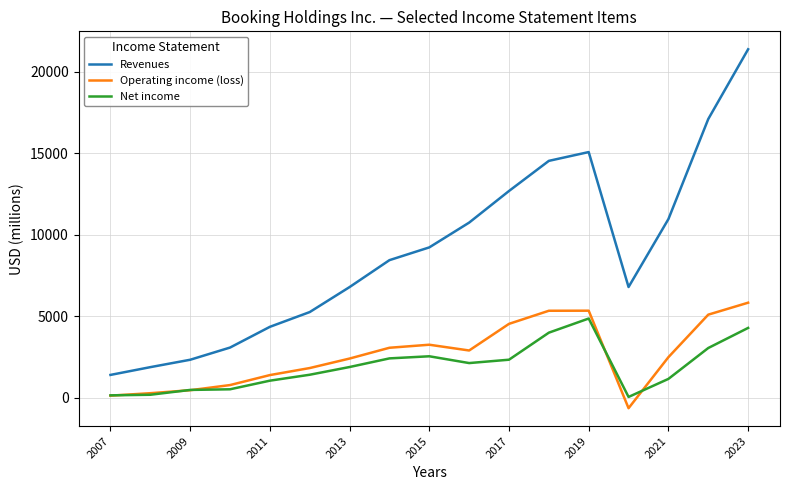

Which series has the largest range (max minus min)?

Revenues